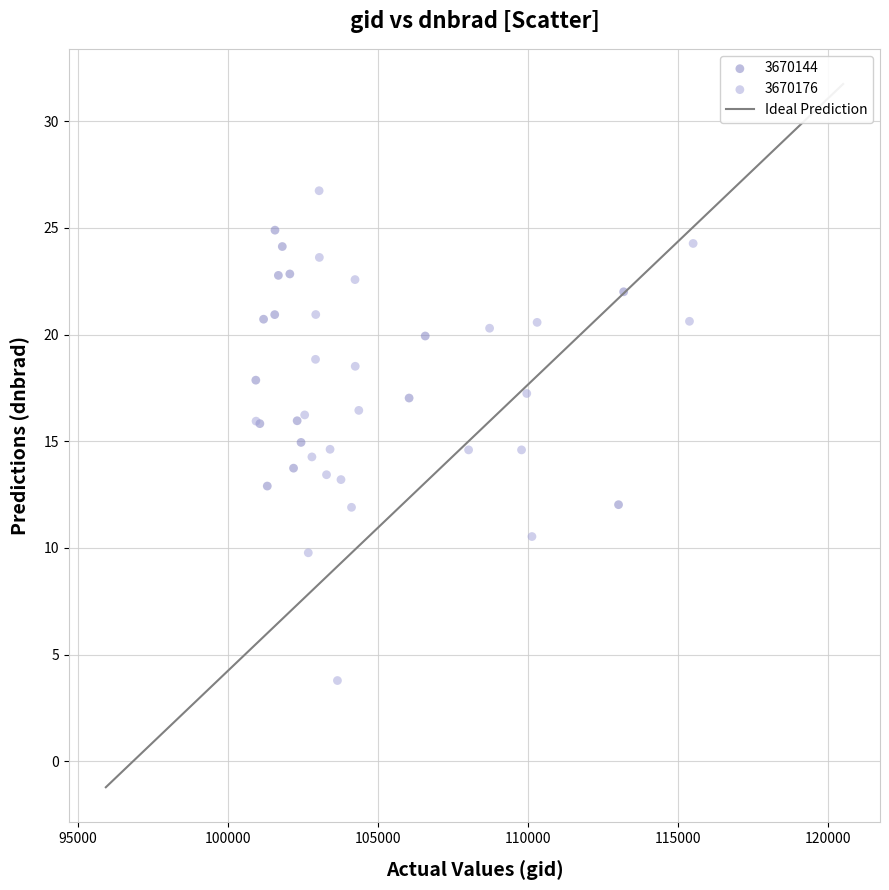

Which series contains the lowest Y value?

3670176